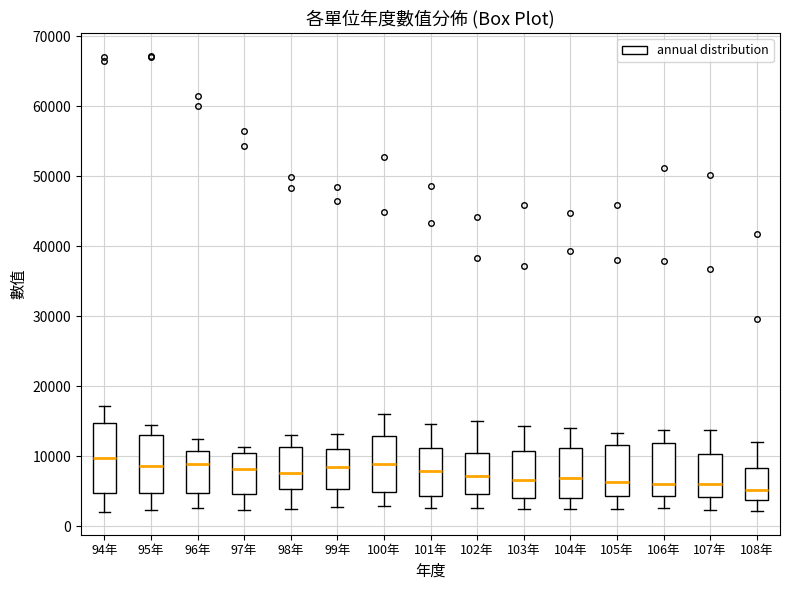

Reading left to right, transcribe this box plot: for each box, give where its median line is, the range the box spans, and where its two whiskers end, as read against the y-axis. The values are not printed on the chart, so give them approximately, as read against the axis.

94年: median 10000, box 5000 to 15000, whiskers 2000 to 17000
95年: median 9000, box 5000 to 13000, whiskers 2000 to 14000
96年: median 9000, box 5000 to 11000, whiskers 3000 to 12000
97年: median 8000, box 5000 to 10000, whiskers 2000 to 11000
98年: median 8000, box 5000 to 11000, whiskers 2000 to 13000
99年: median 9000, box 5000 to 11000, whiskers 3000 to 13000
100年: median 9000, box 5000 to 13000, whiskers 3000 to 16000
101年: median 8000, box 4000 to 11000, whiskers 3000 to 15000
102年: median 7000, box 5000 to 10000, whiskers 3000 to 15000
103年: median 7000, box 4000 to 11000, whiskers 2000 to 14000
104年: median 7000, box 4000 to 11000, whiskers 2000 to 14000
105年: median 6000, box 4000 to 12000, whiskers 2000 to 13000
106年: median 6000, box 4000 to 12000, whiskers 3000 to 14000
107年: median 6000, box 4000 to 10000, whiskers 2000 to 14000
108年: median 5000, box 4000 to 8000, whiskers 2000 to 12000